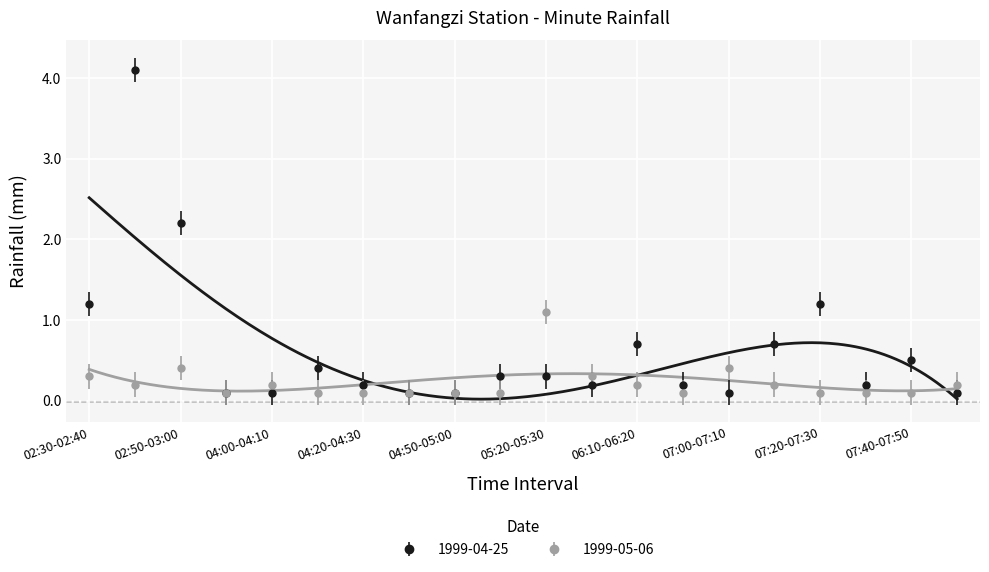

What is the maximum value for 1999-04-25?

4.1